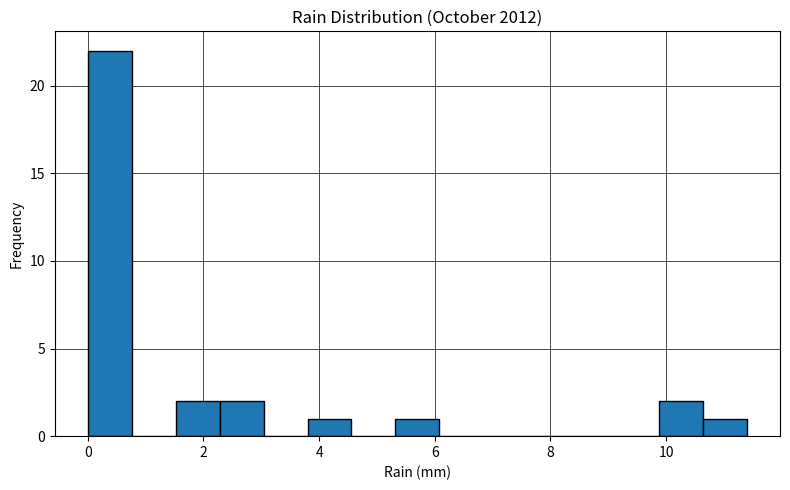

Read against the x-axis, roughly where is the centre of the tallest bar?

0.4